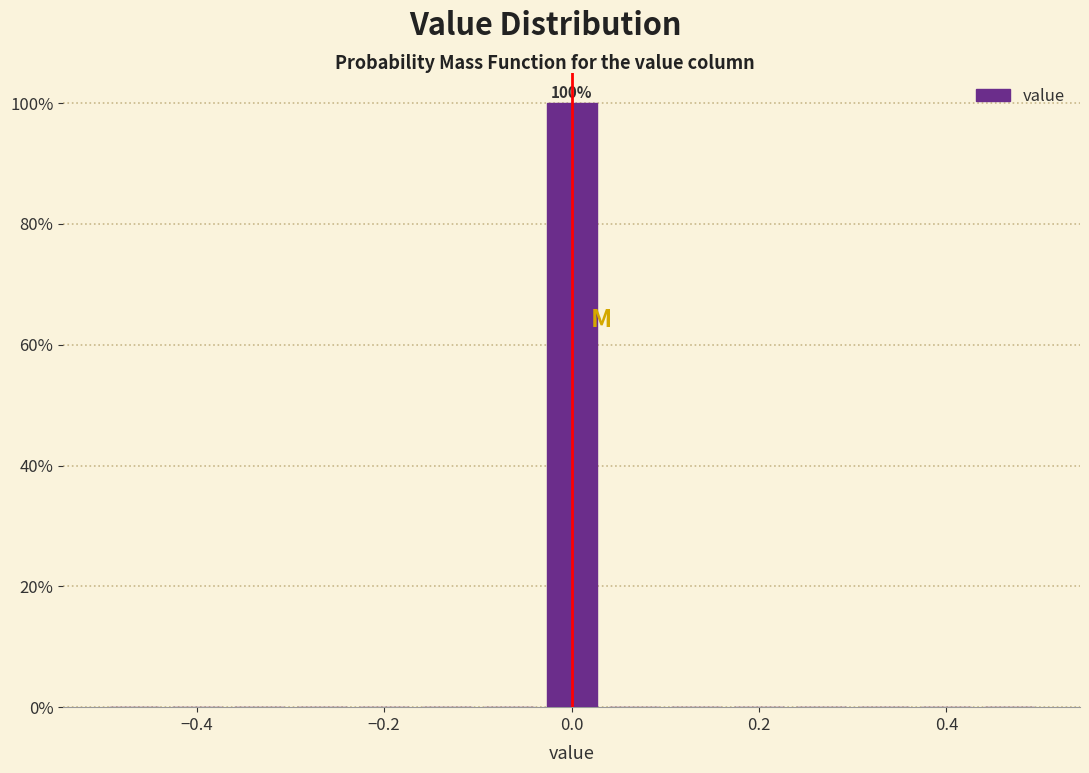

Around what value on the x-axis is the tallest bar? Give the approximate position of its centre, as read against the axis.

0.00